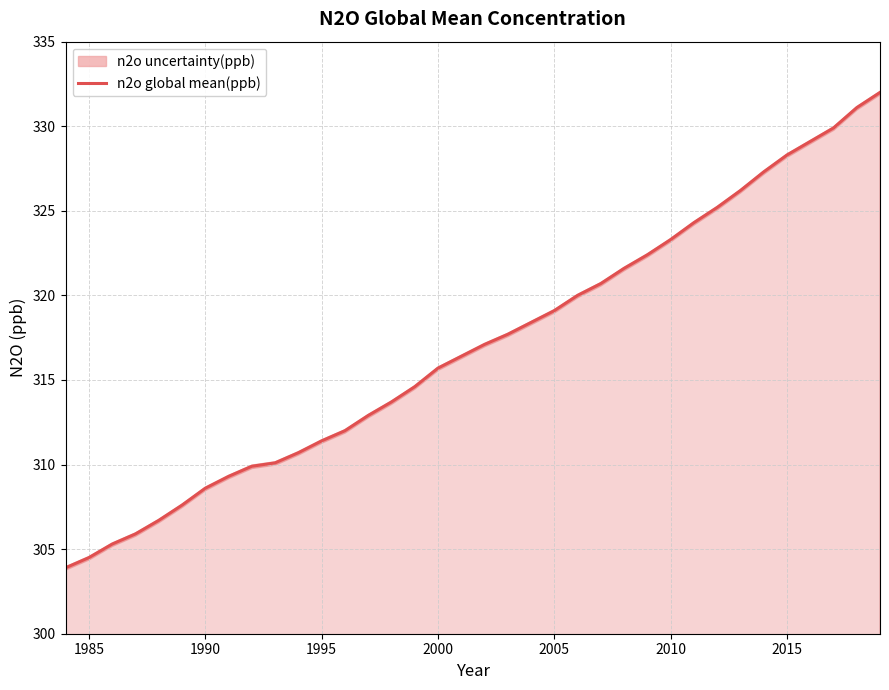

What is the greatest value displayed?

332.0